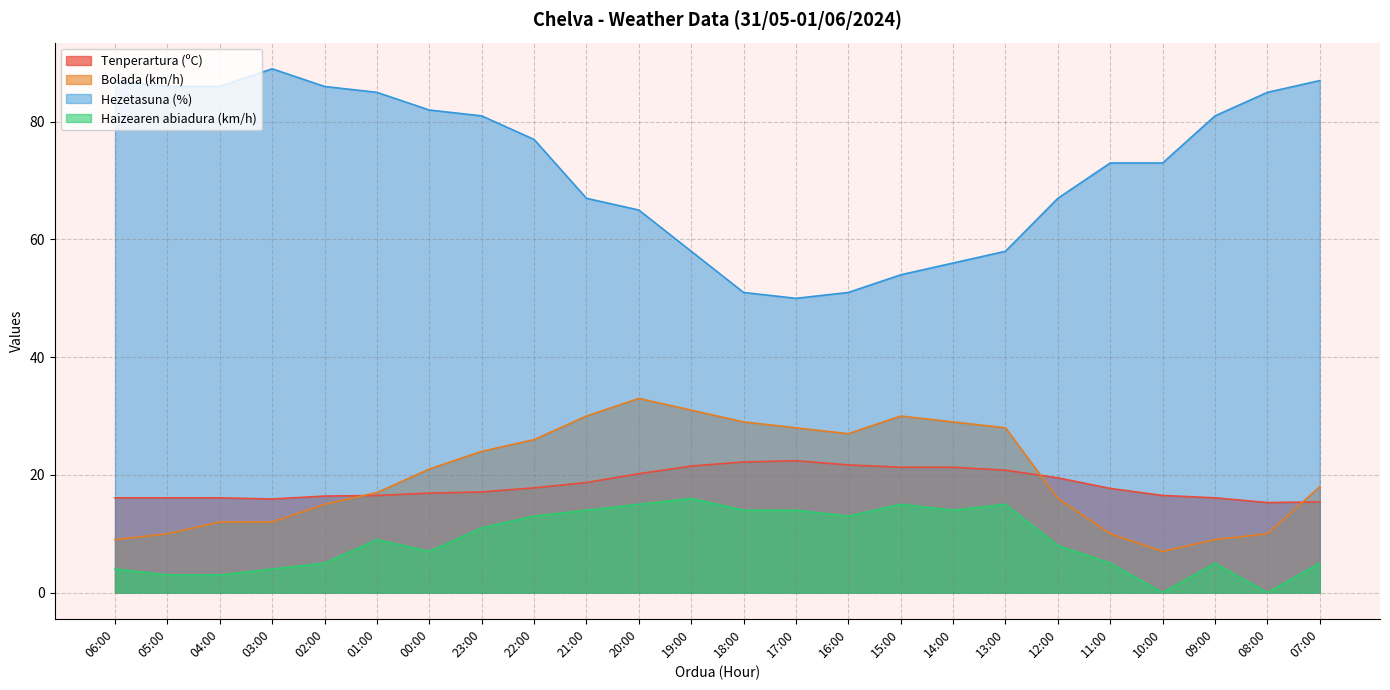

What is the maximum value shown in the chart?

89.0